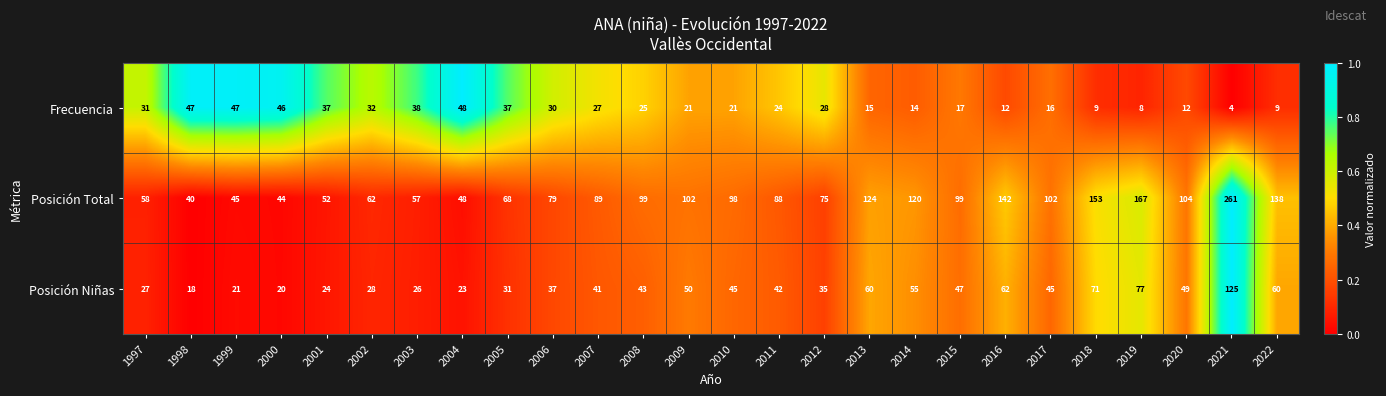

At 1999, list the series in order from largest to smallest.

Frecuencia, Posición Total, Posición Niñas